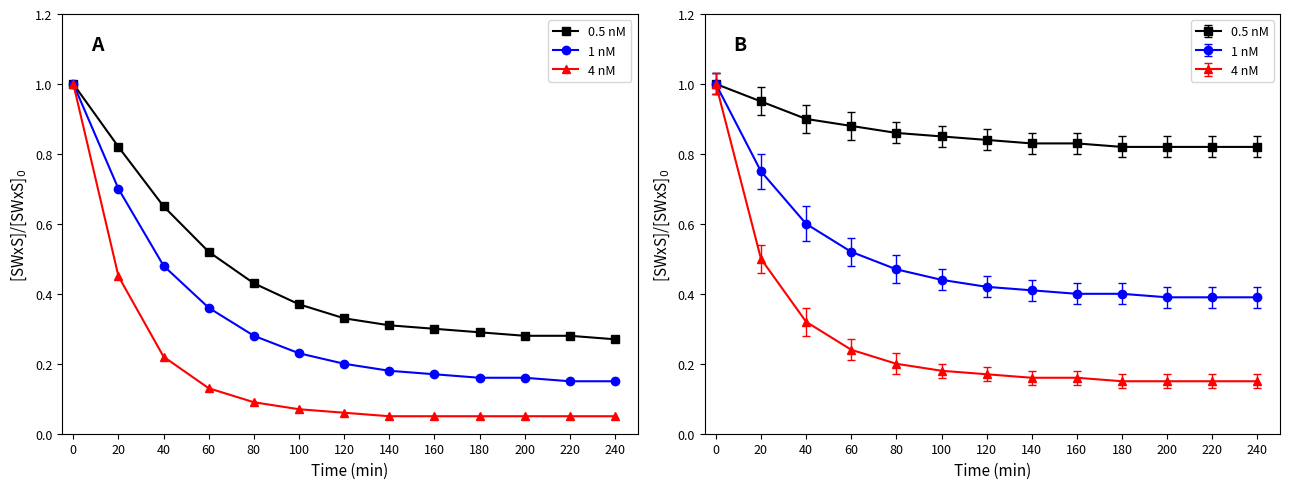

Rank the series at 60 from highest to lowest value.

0.5 nM, 1 nM, 4 nM